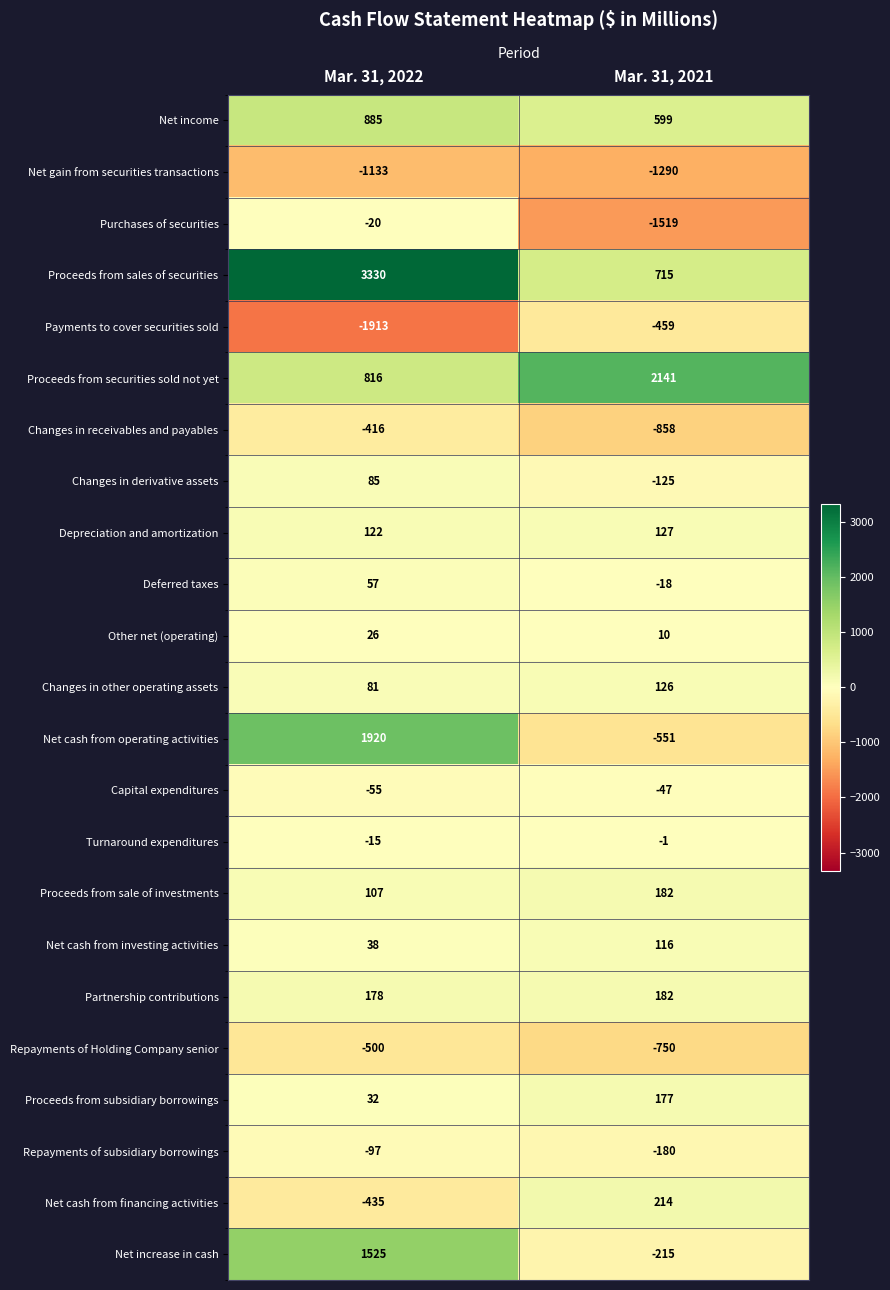

Which series has the largest range (max minus min)?

Proceeds from sales of securities